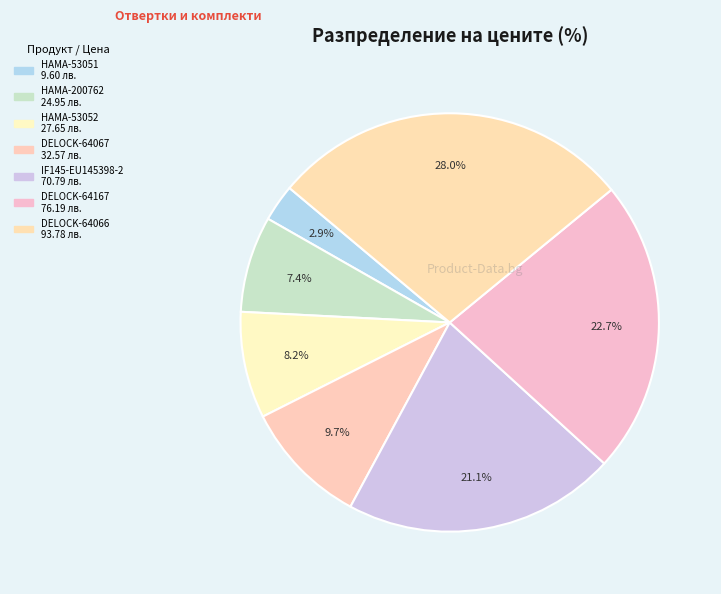

Count the number of slices in the pie.

7